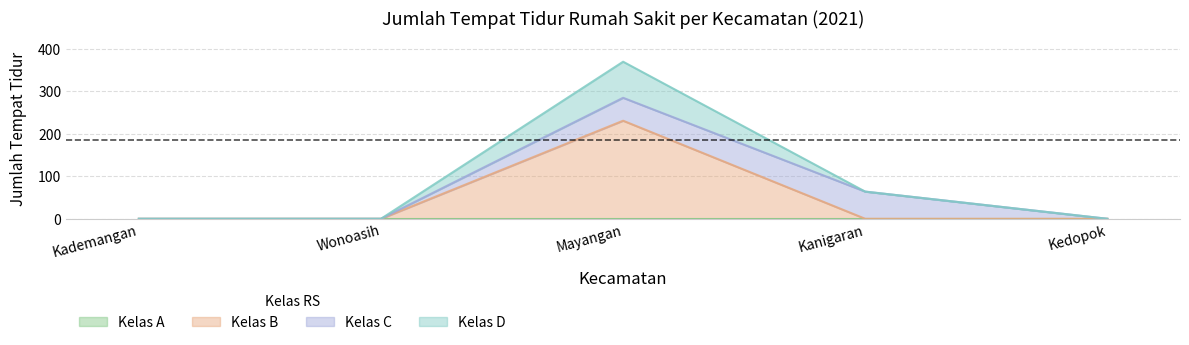

How many Kelas D values are between 0 and 64?

4